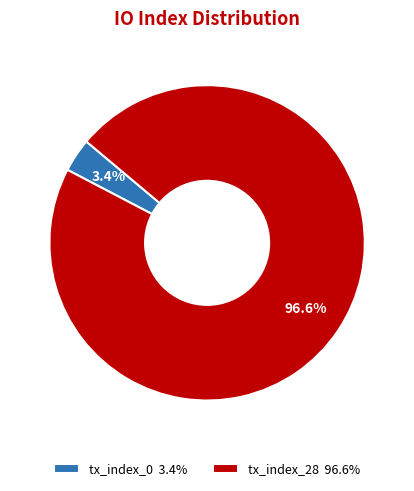

How many slices are in this pie chart?

2